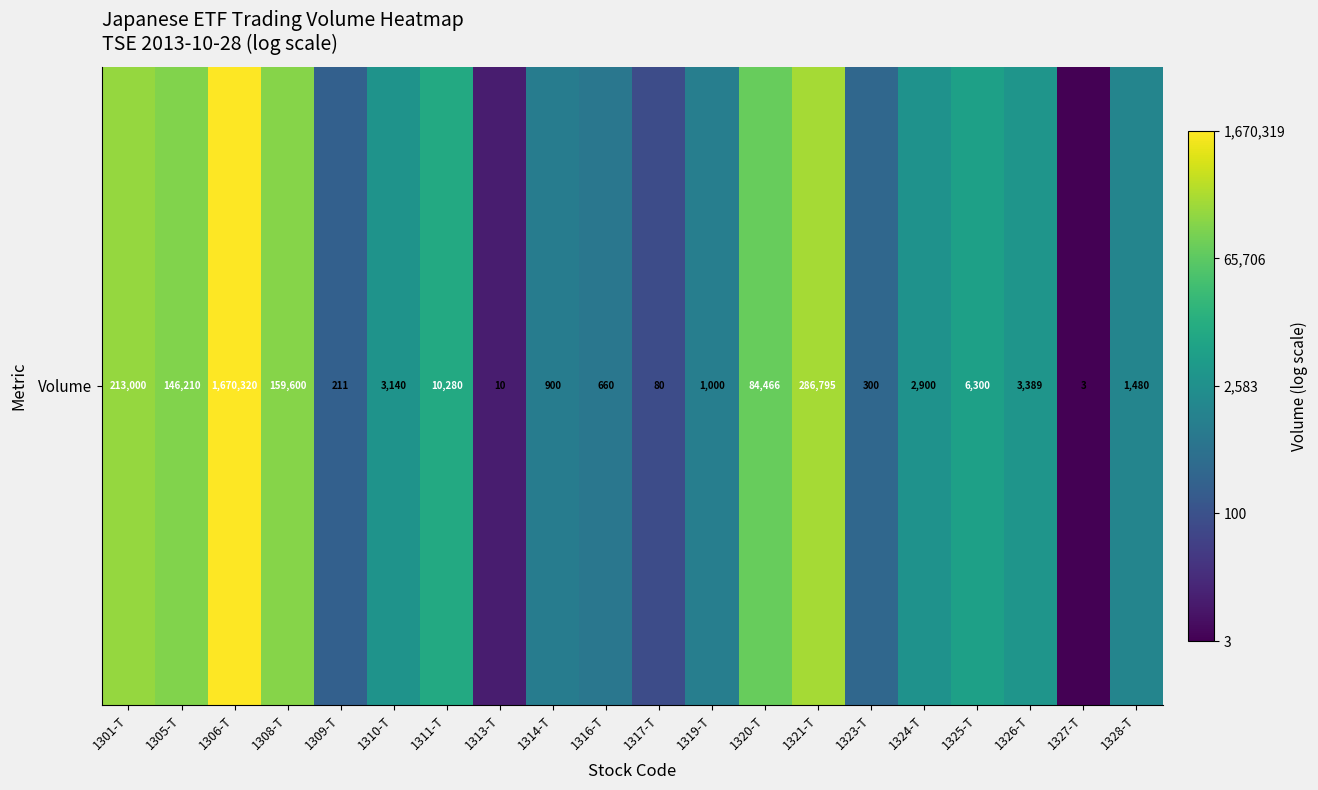

The chart shows a value of 3.0 at 1305-T. True or false?

False